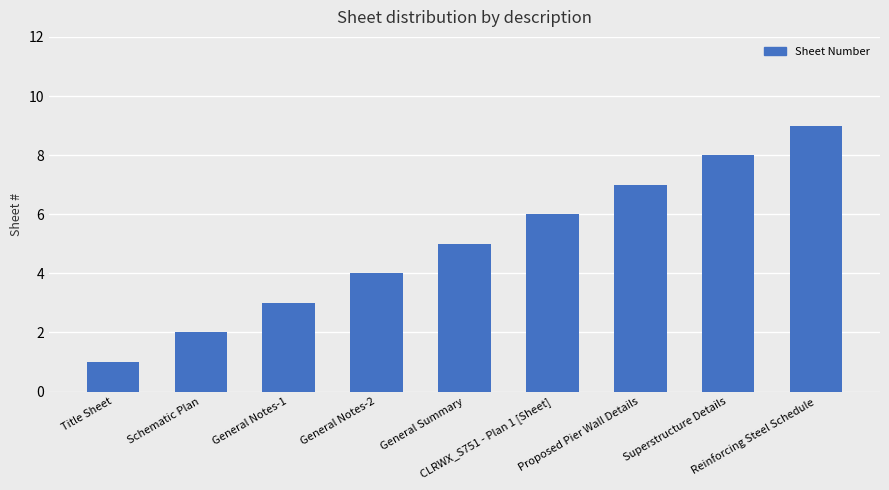

Reading left to right, transcribe all the data shown in this chart.

1	2	3	4	5	6	7	8	9